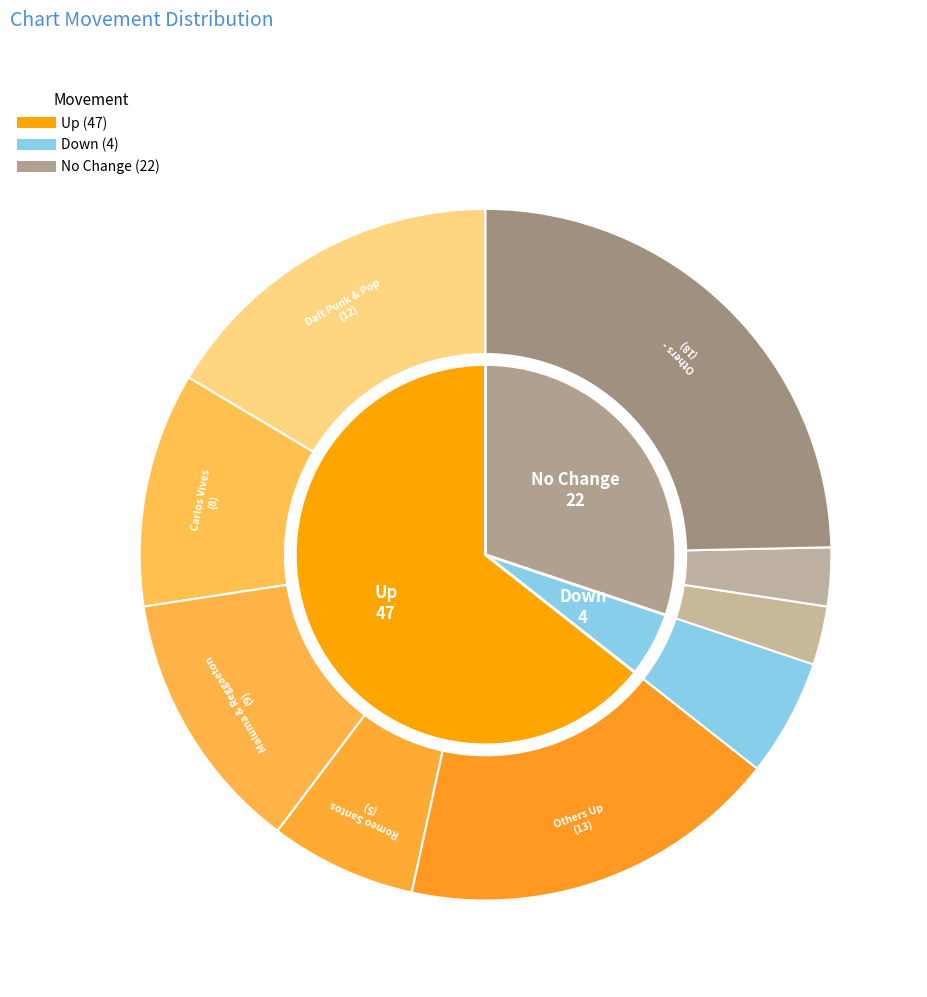

The down slice represents 11% of the pie. True or false?

False